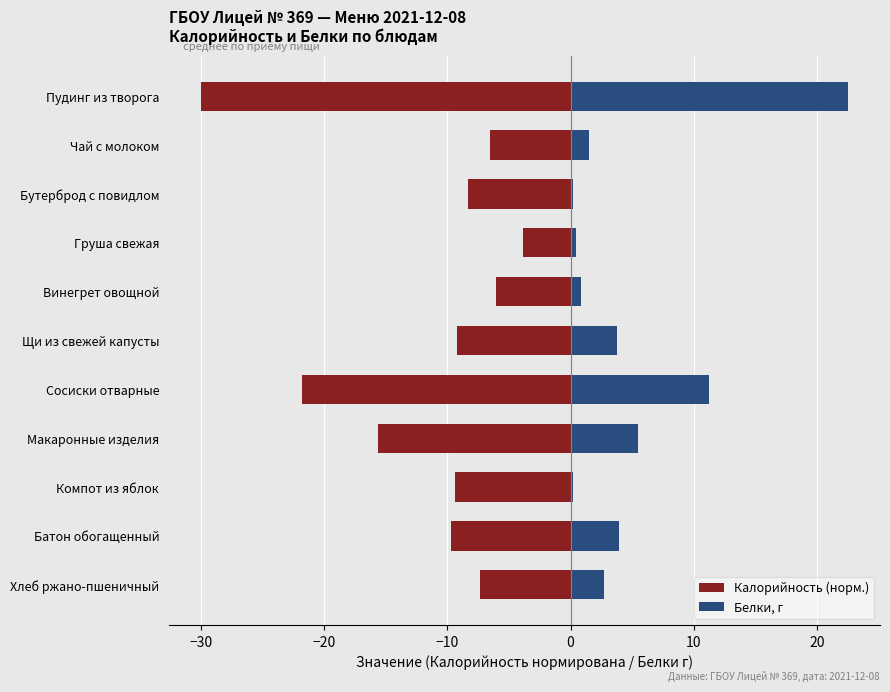

What is the difference between the second highest and minimum values in the Калорийность (норм.) series?

23.9